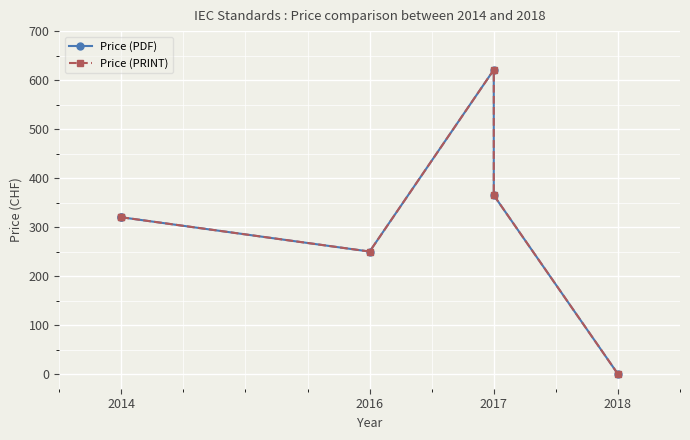

How many values in the Price (PRINT) series exceed 320?

2